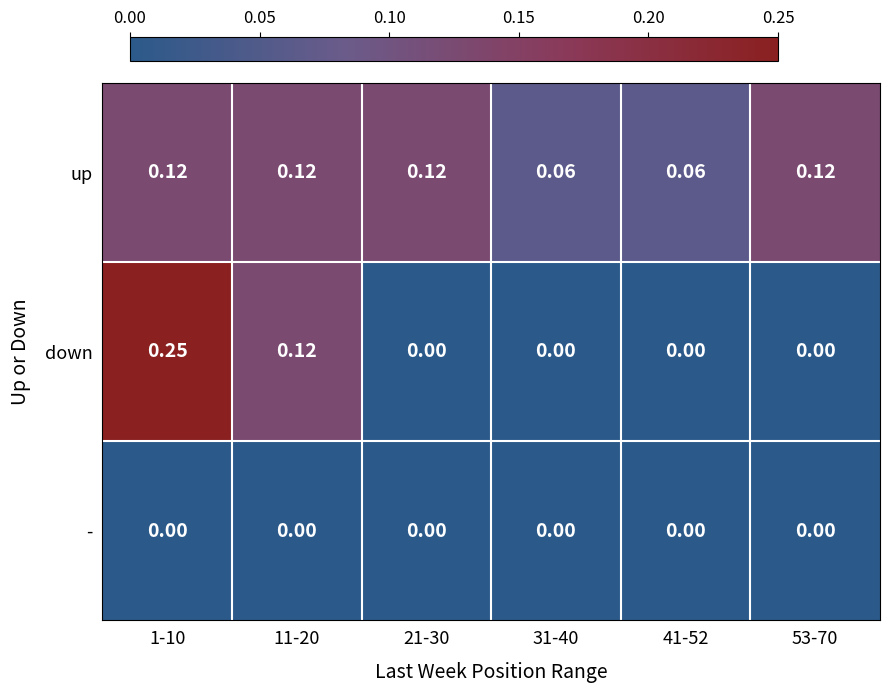

List the series in order of their peak value, lowest first.

-, up, down